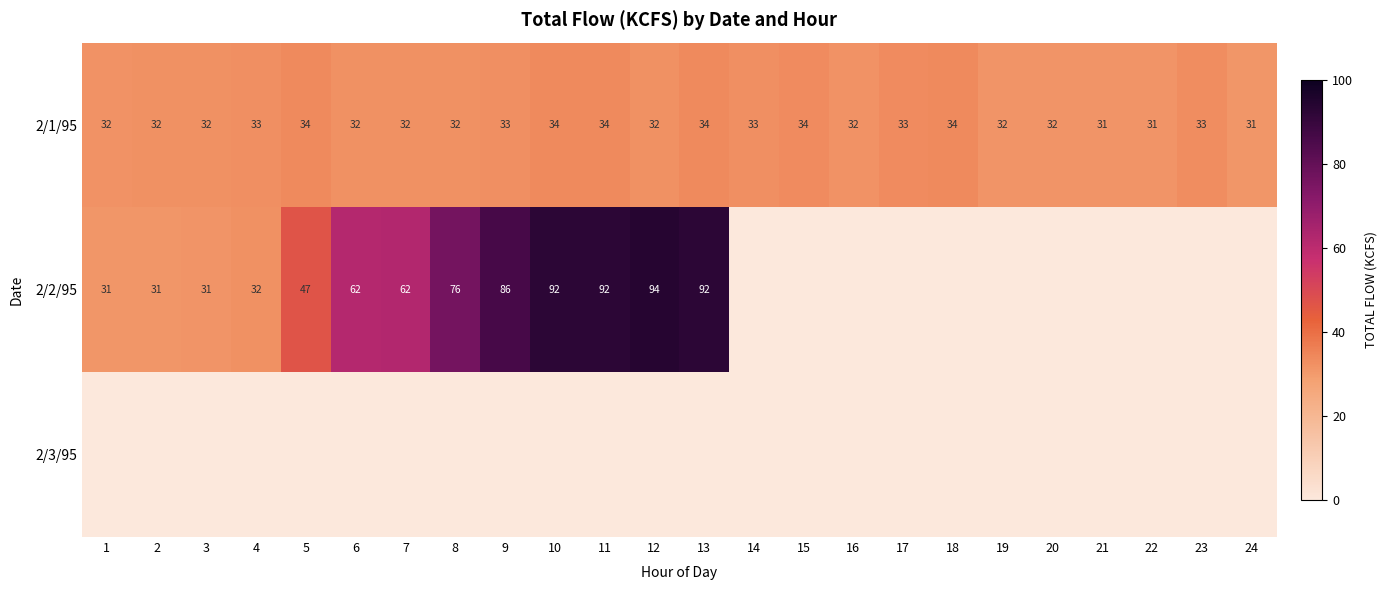

What is the average value of the 2/1/95 series?

33